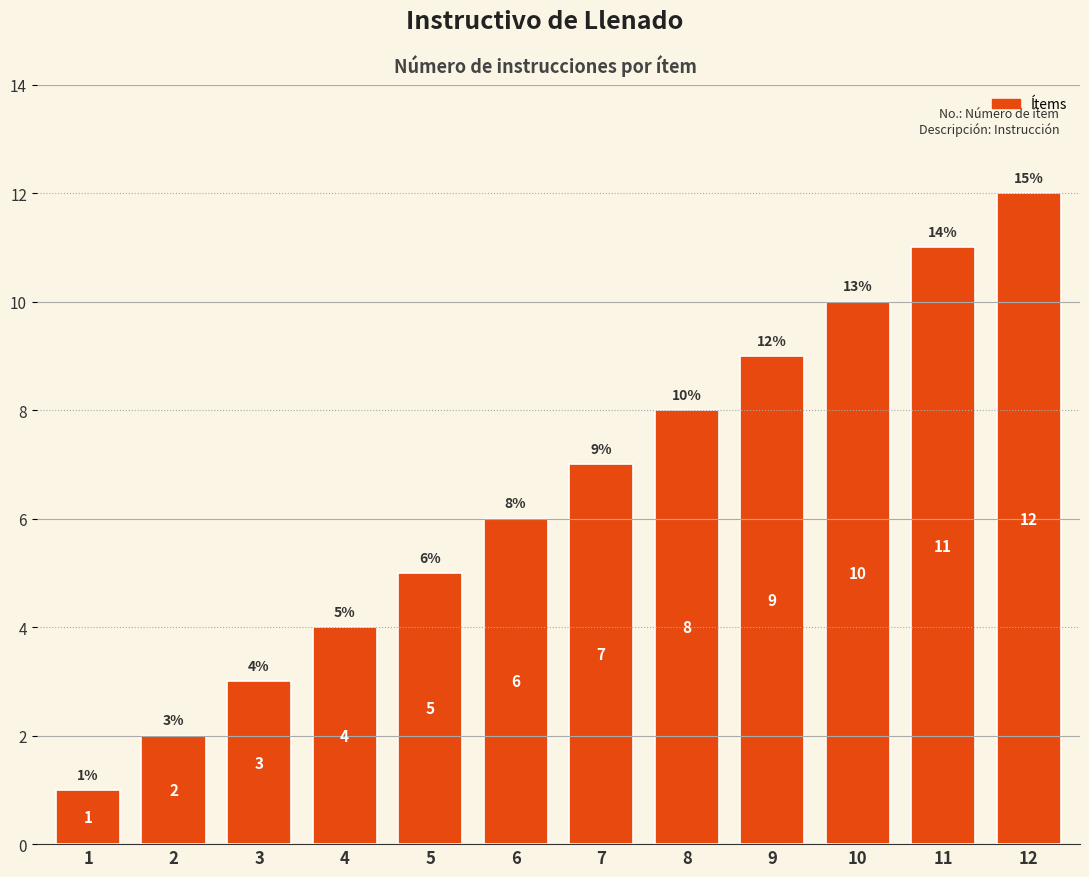

The chart shows a value of 3 at 2. True or false?

False